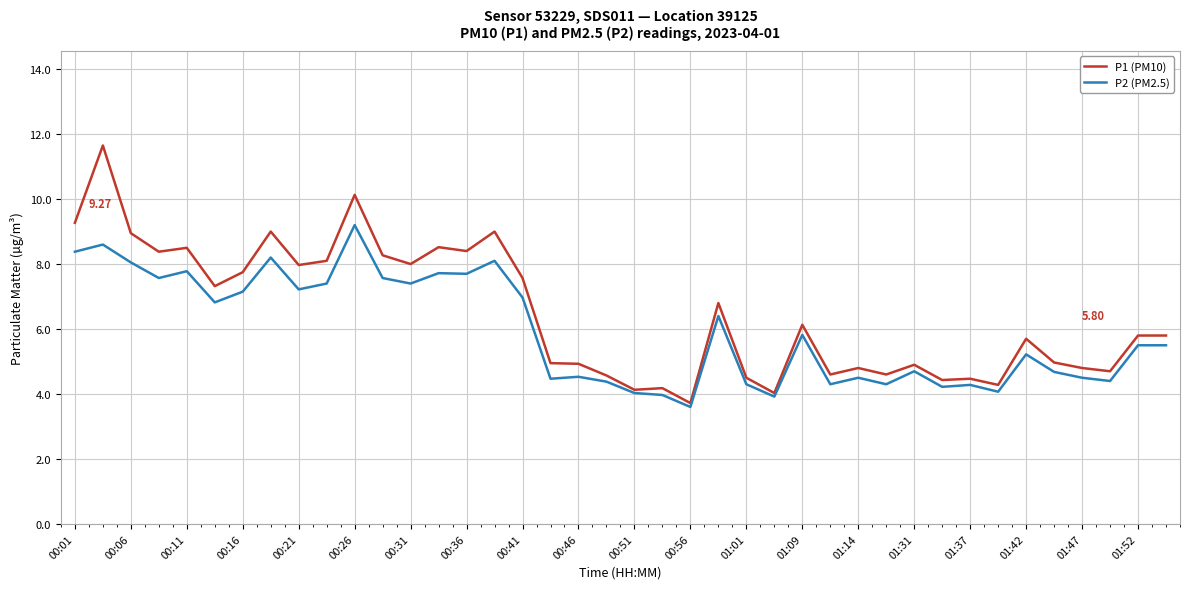

How many values in the P2 (PM2.5) series are below 5?

18